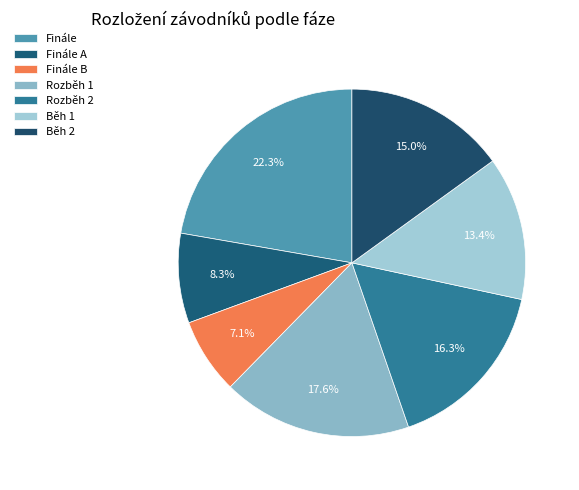

How many segments does this pie chart have?

7